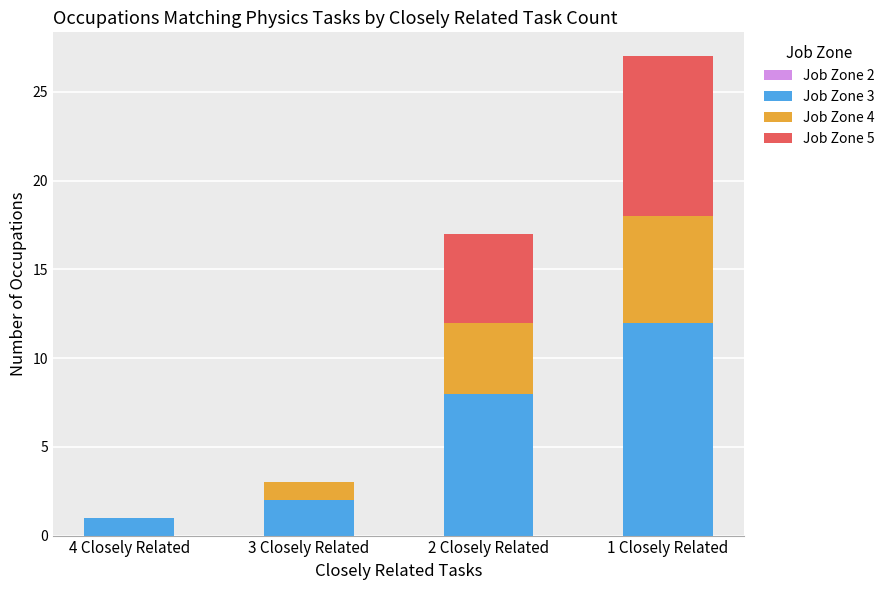

The Job Zone 3 series shows 12 at 1 Closely Related. True or false?

True